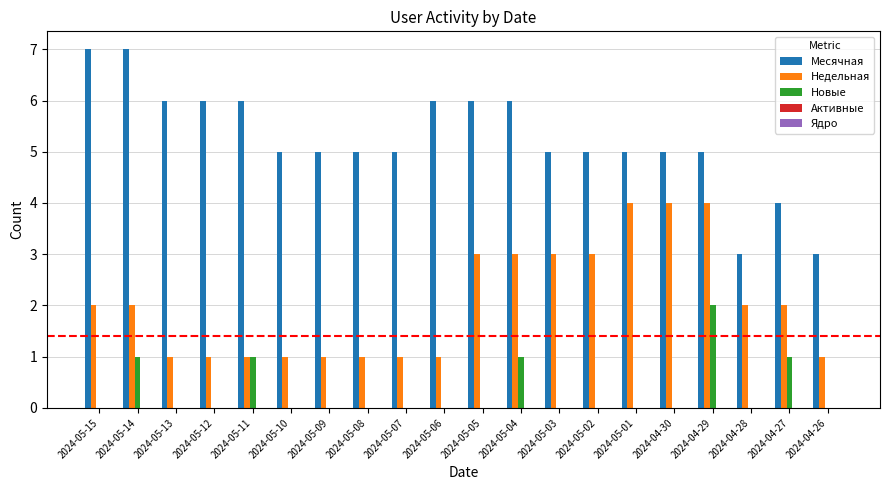

How many series are shown in this chart?

3